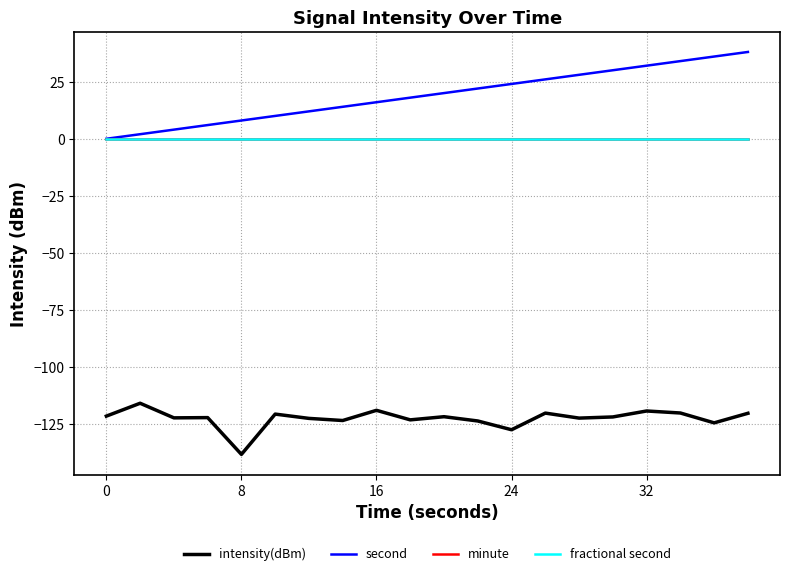

True or false: intensity(dBm) and fractional second cross at least once.

False